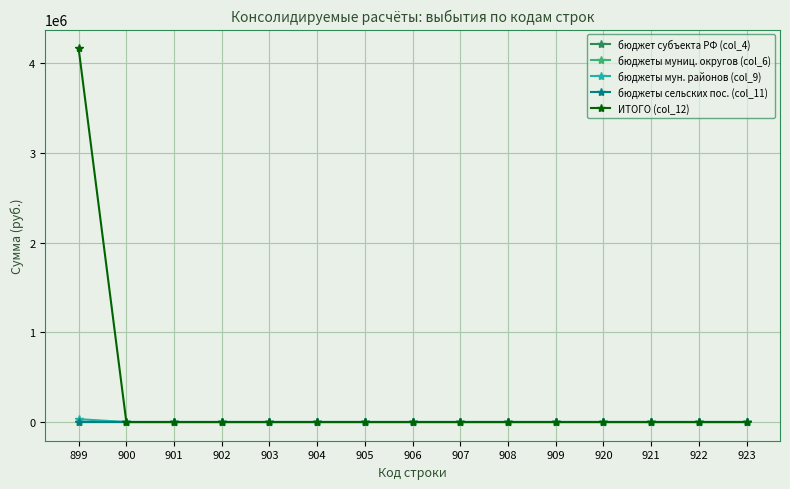

Is this an area chart (filled region under the line)?

No